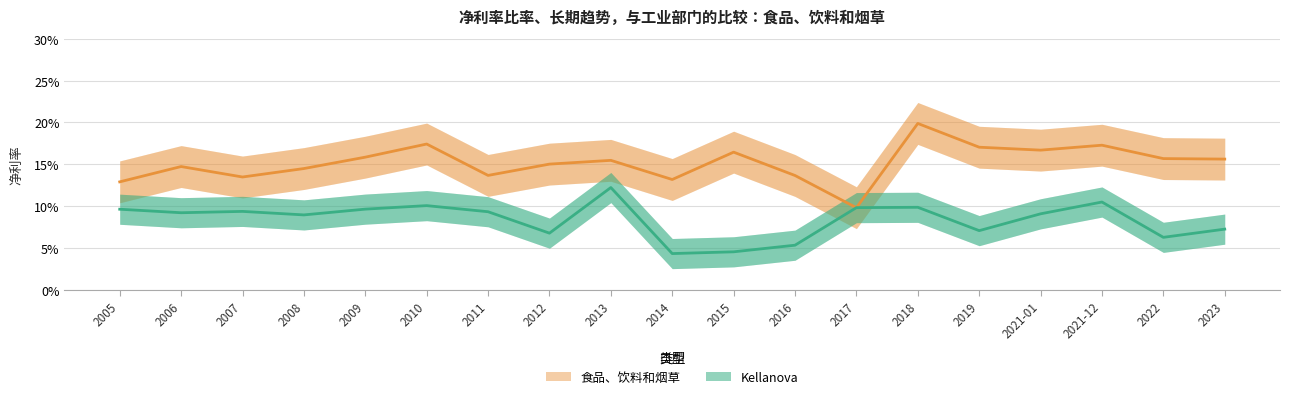

At which category does 食品、饮料和烟草 reach its first local valley?

2007